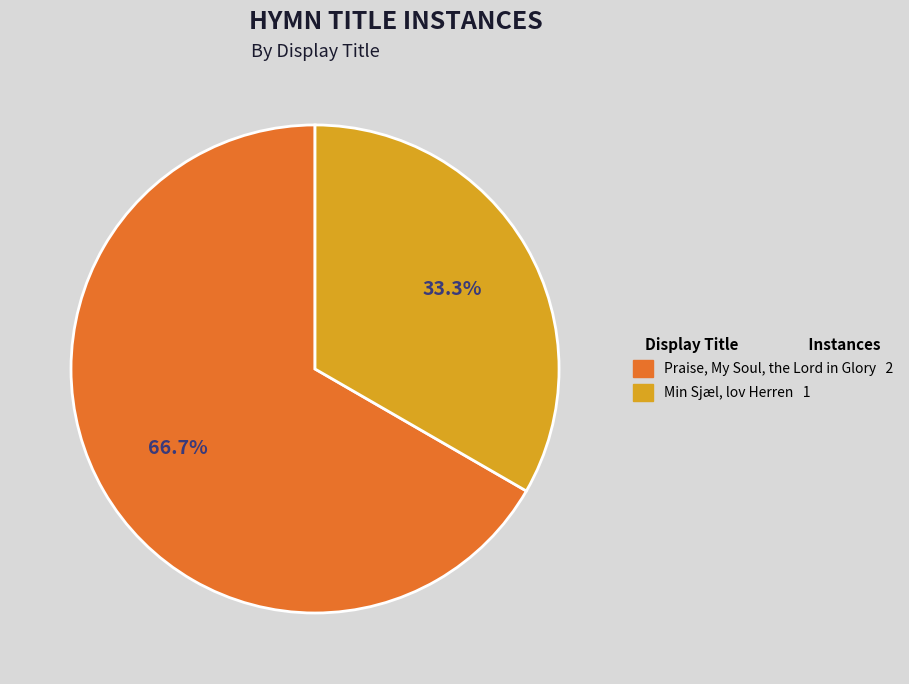

How many segments does this pie chart have?

2